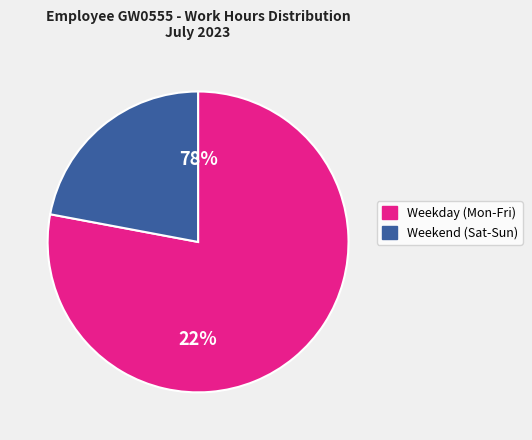

Is it true that Tue is 19% of the pie?

False